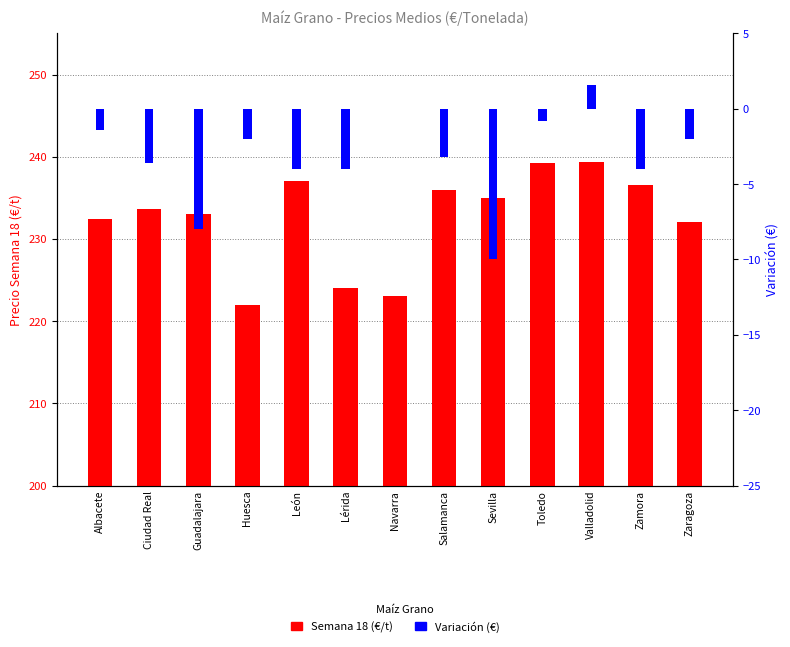

At how many categories does at least one series exceed 230?

10